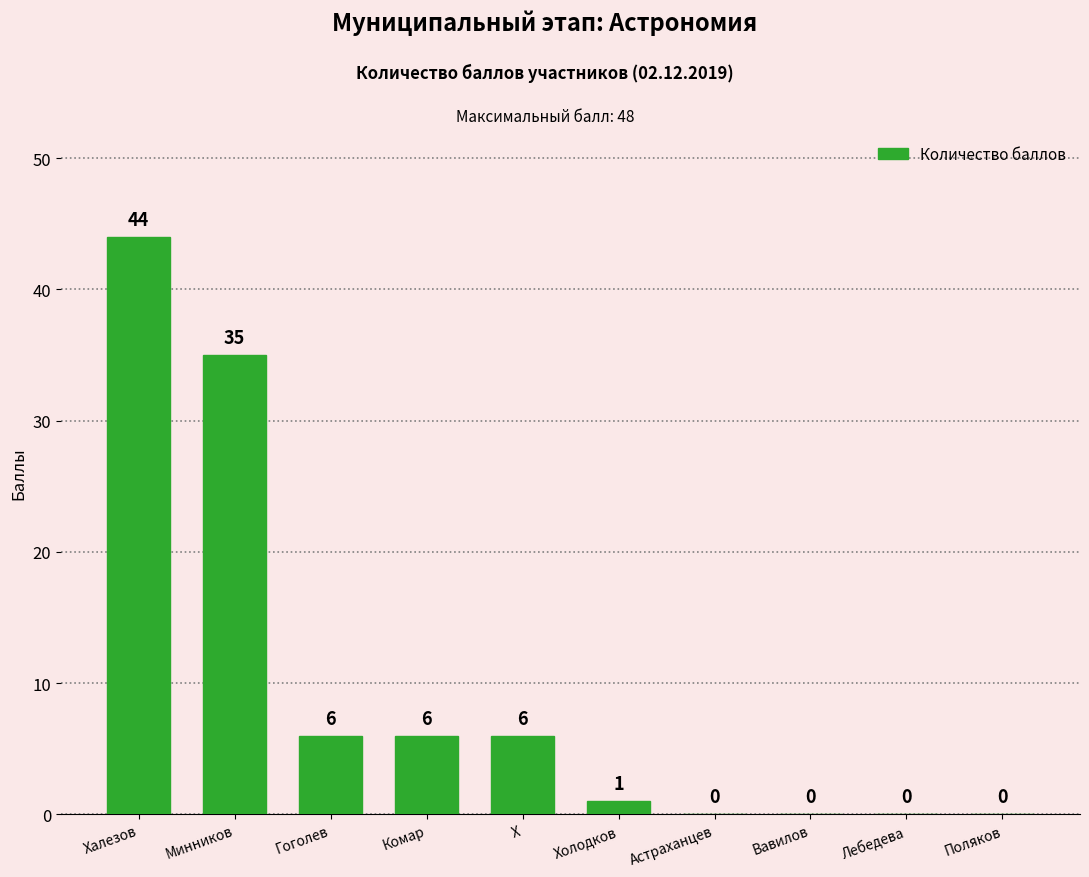

Which category has the highest value across all series?

Халезов